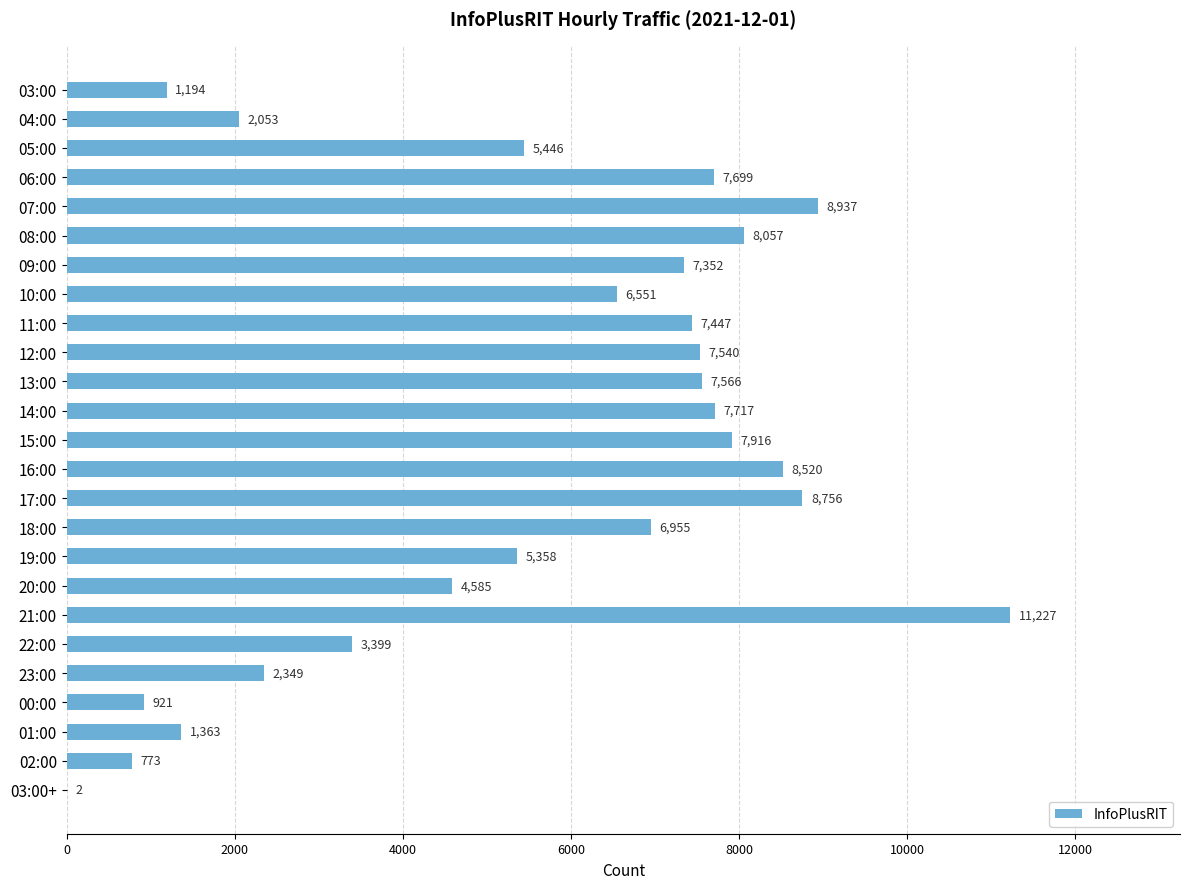

Where is the data nearest to the value 5614?

05:00